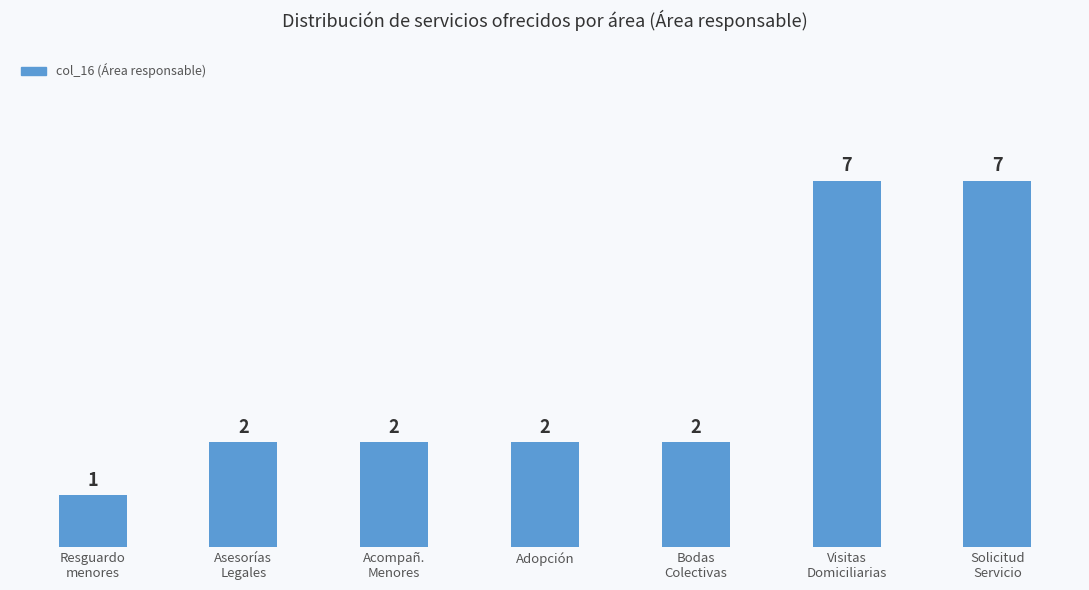

What is the greatest value displayed?

7